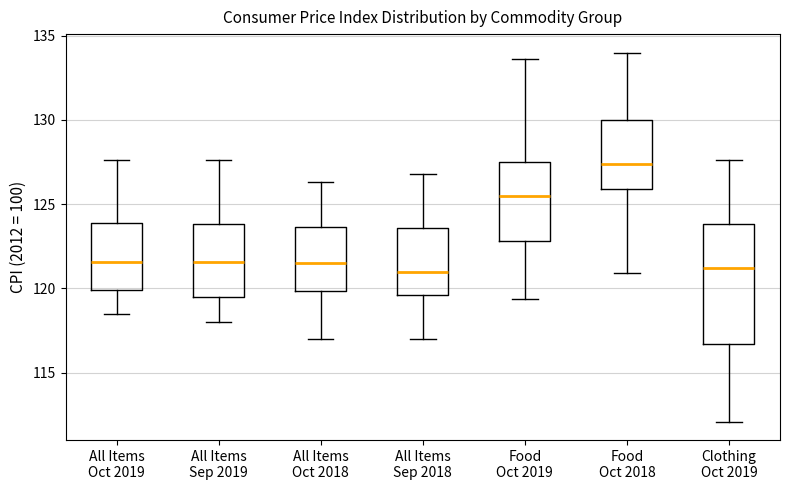

Reading left to right, read every box against the y-axis: the position of its median line, the range the box covers, and the ends of its whiskers. The values are not printed on the chart, so give them approximately, as read against the axis.

All Items Oct 2019: median 121.5, box 120.0 to 124.0, whiskers 118.5 to 127.5
All Items Sep 2019: median 121.5, box 119.5 to 124.0, whiskers 118.0 to 127.5
All Items Oct 2018: median 121.5, box 120.0 to 123.5, whiskers 117.0 to 126.5
All Items Sep 2018: median 121.0, box 119.5 to 123.5, whiskers 117.0 to 127.0
Food Oct 2019: median 125.5, box 123.0 to 127.5, whiskers 119.5 to 133.5
Food Oct 2018: median 127.5, box 126.0 to 130.0, whiskers 121.0 to 134.0
Clothing Oct 2019: median 121.0, box 116.5 to 124.0, whiskers 112.0 to 127.5